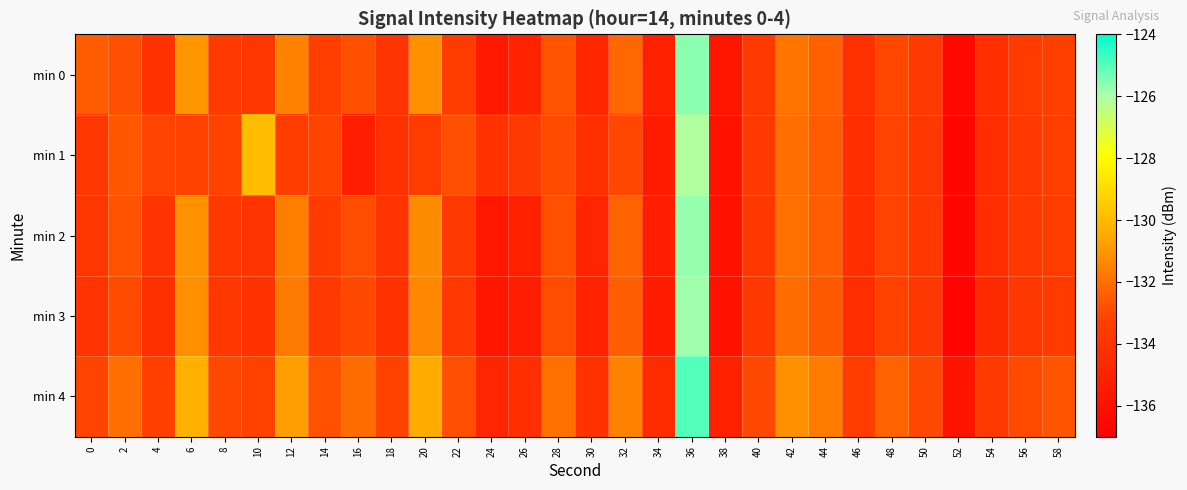

Reading right to left, list all the values displayed in this chart.

min 0: 58=-133.3	56=-133.6	54=-134.3	52=-136.5	50=-133.6	48=-133.0	46=-134.1	44=-132.3	42=-131.8	40=-133.6	38=-135.7	36=-125.6	34=-135.1	32=-132.2	30=-134.7	28=-132.7	26=-135.0	24=-135.5	22=-133.5	20=-131.1	18=-133.9	16=-132.8	14=-133.4	12=-131.5	10=-133.9	8=-133.7	6=-131.0	4=-134.0	2=-132.8	0=-132.5
min 1: 58=-133.4	56=-133.7	54=-134.4	52=-136.6	50=-133.8	48=-133.1	46=-134.3	44=-132.5	42=-132.0	40=-133.7	38=-135.9	36=-126.1	34=-135.4	32=-133.0	30=-134.2	28=-132.9	26=-133.6	24=-134.1	22=-132.8	20=-133.5	18=-134.2	16=-135.2	14=-133.1	12=-133.5	10=-129.9	8=-133.2	6=-133.1	4=-133.1	2=-132.6	0=-133.8
min 2: 58=-133.4	56=-133.7	54=-134.4	52=-136.6	50=-133.8	48=-133.1	46=-134.2	44=-132.4	42=-131.9	40=-133.8	38=-135.8	36=-125.8	34=-135.2	32=-132.3	30=-134.8	28=-132.8	26=-135.1	24=-135.7	22=-133.6	20=-131.2	18=-134.0	16=-132.8	14=-133.6	12=-131.6	10=-133.9	8=-133.8	6=-131.1	4=-134.0	2=-132.7	0=-133.9
min 3: 58=-133.6	56=-133.8	54=-134.5	52=-136.7	50=-133.8	48=-133.2	46=-134.3	44=-132.6	42=-132.1	40=-133.8	38=-135.9	36=-125.8	34=-135.3	32=-132.4	30=-134.9	28=-132.8	26=-135.2	24=-135.8	22=-133.7	20=-131.3	18=-134.1	16=-132.9	14=-133.7	12=-131.7	10=-134.1	8=-133.8	6=-131.2	4=-134.2	2=-132.9	0=-134.0
min 4: 58=-132.7	56=-132.9	54=-133.6	52=-135.8	50=-132.9	48=-132.3	46=-133.4	44=-131.7	42=-131.2	40=-132.9	38=-135.1	36=-125.0	34=-134.4	32=-131.5	30=-134.1	28=-131.9	26=-134.3	24=-134.8	22=-132.8	20=-130.4	18=-133.2	16=-132.1	14=-132.8	12=-130.8	10=-133.2	8=-132.9	6=-130.3	4=-133.3	2=-132.0	0=-133.1